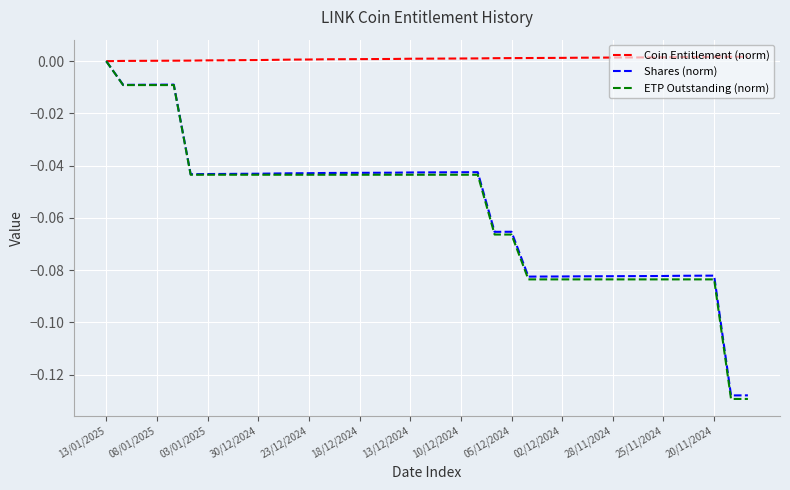

Which series has the widest spread of values?

ETP Outstanding (norm)